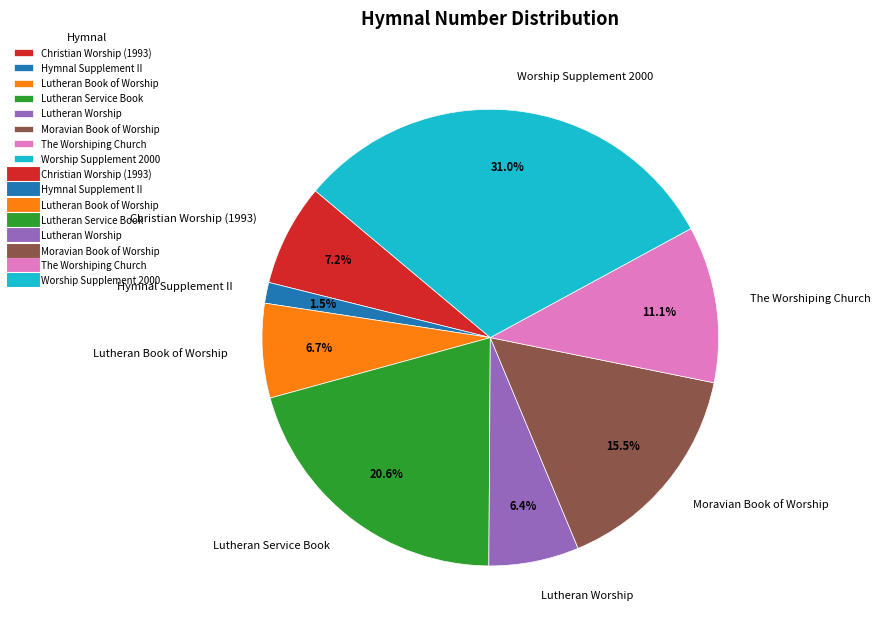

To the nearest percent, what percentage of the pie is Lutheran Book of Worship?

7%